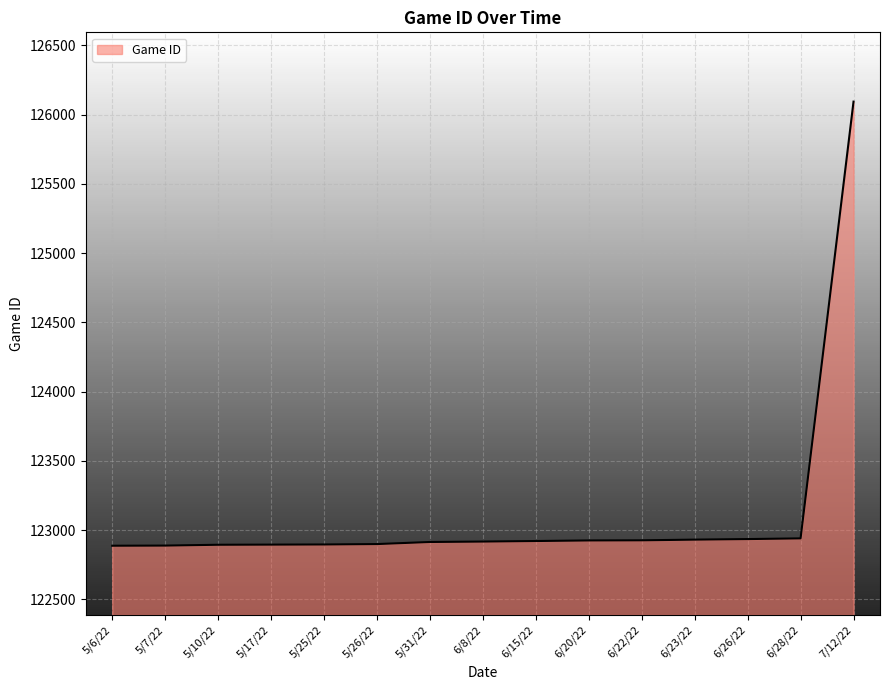

Approximately how many times larger is the value at 6/22/22 compared to 5/26/22?

1.0